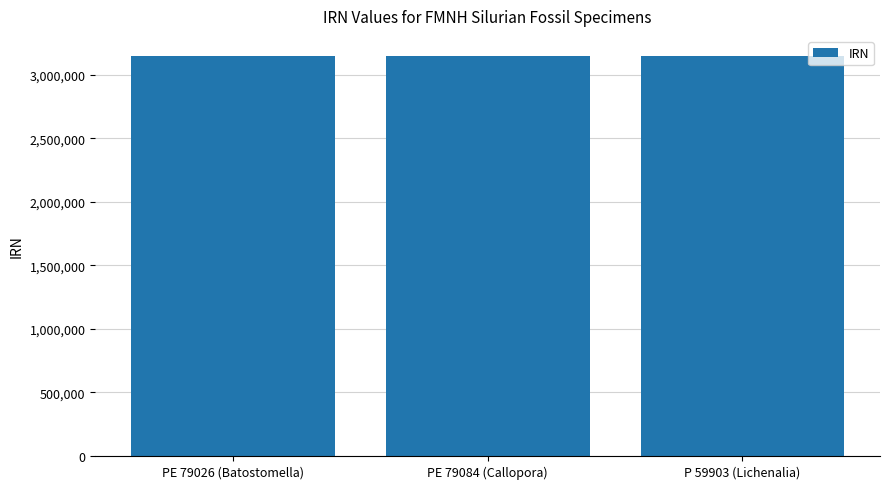

What is the value of the 3rd bar from the left?

3148638